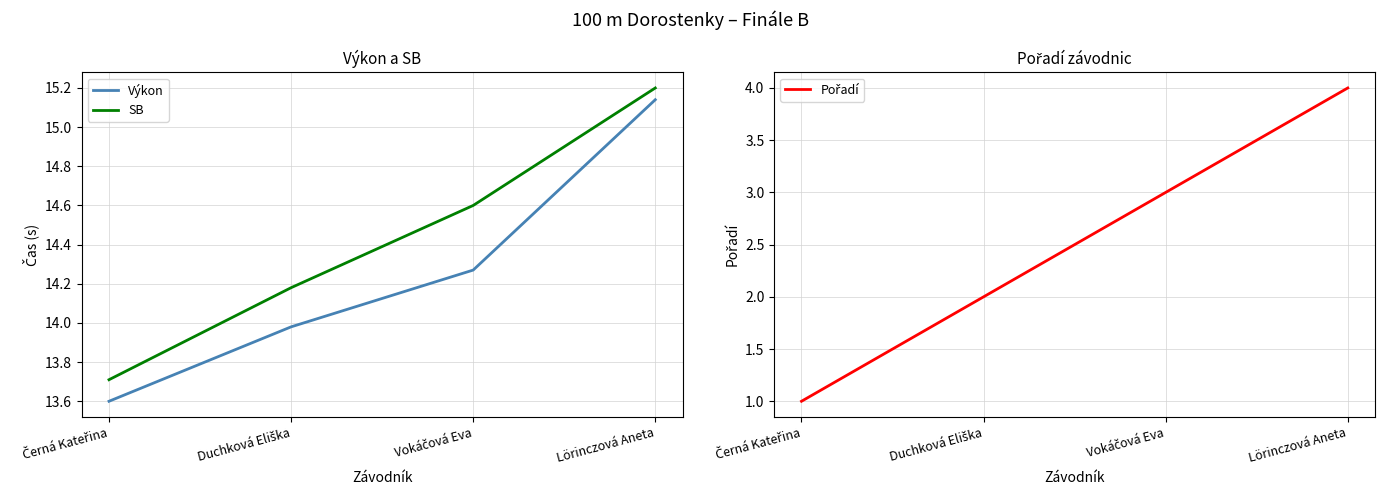

True or false: Pořadí has a value of 1.5 at Černá Kateřina.

False